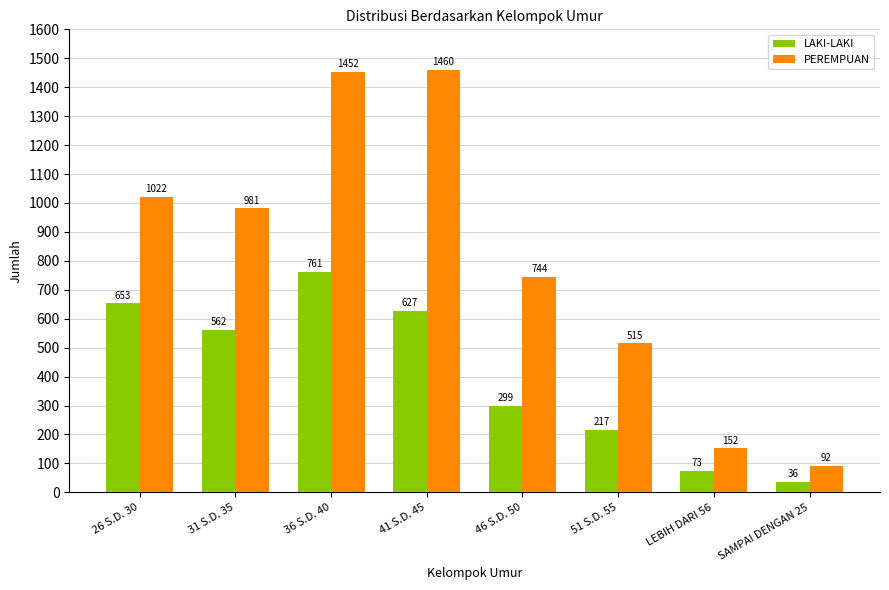

The value of PEREMPUAN at 26 S.D. 30 is 1732. True or false?

False